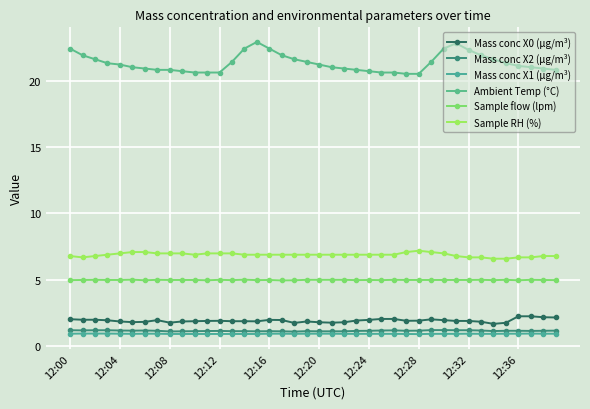

How many categories are shown in the chart?

40